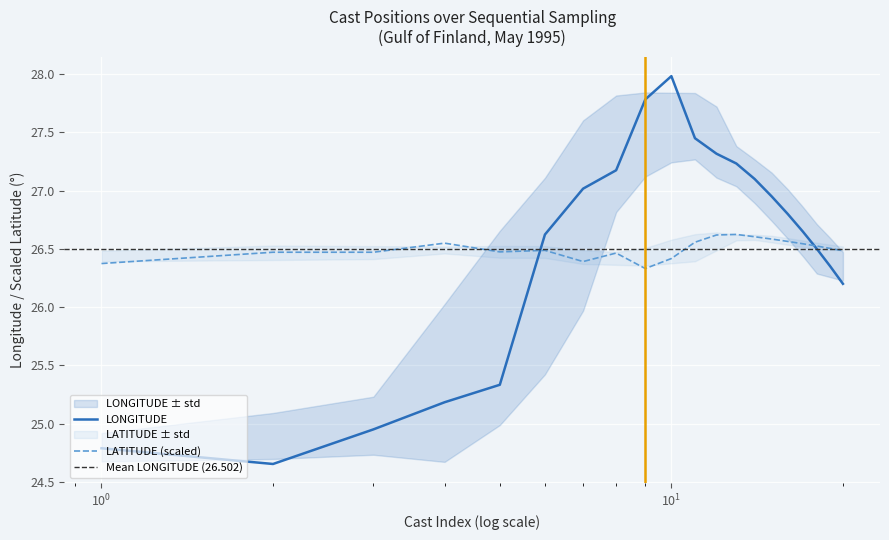

What is the sum of all LATITUDE values?

530.0